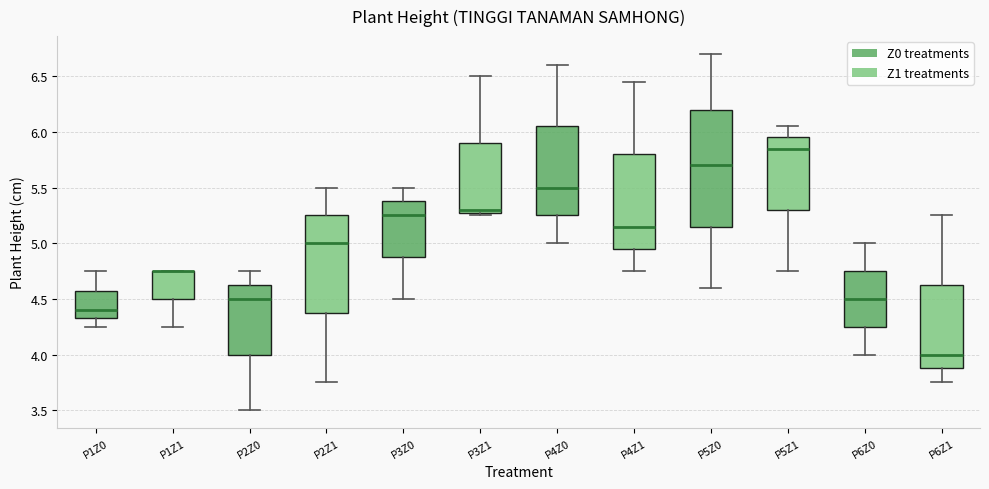

Comparing the boxes themselves (not the whiskers), which one is the tallest?

P5Z0